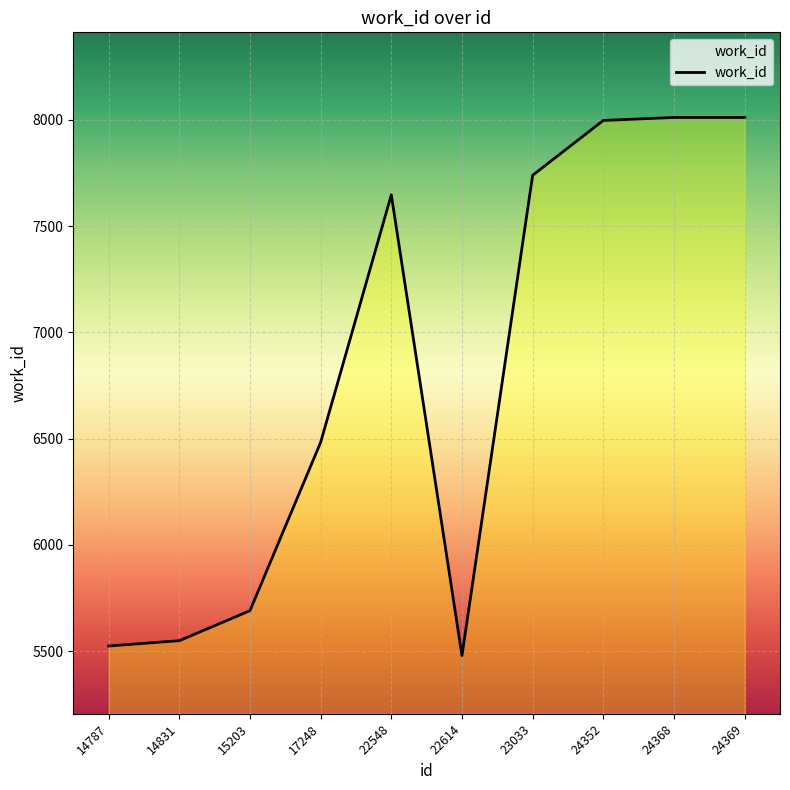

What is the sum of the values at 22548 and 24369?

15658